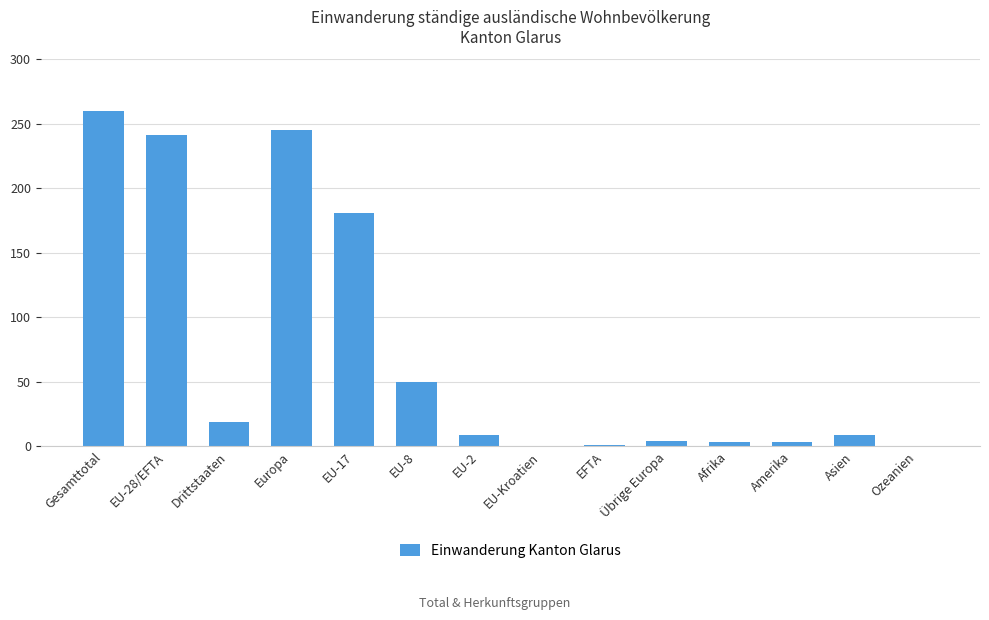

What is the maximum value shown in the chart?

260